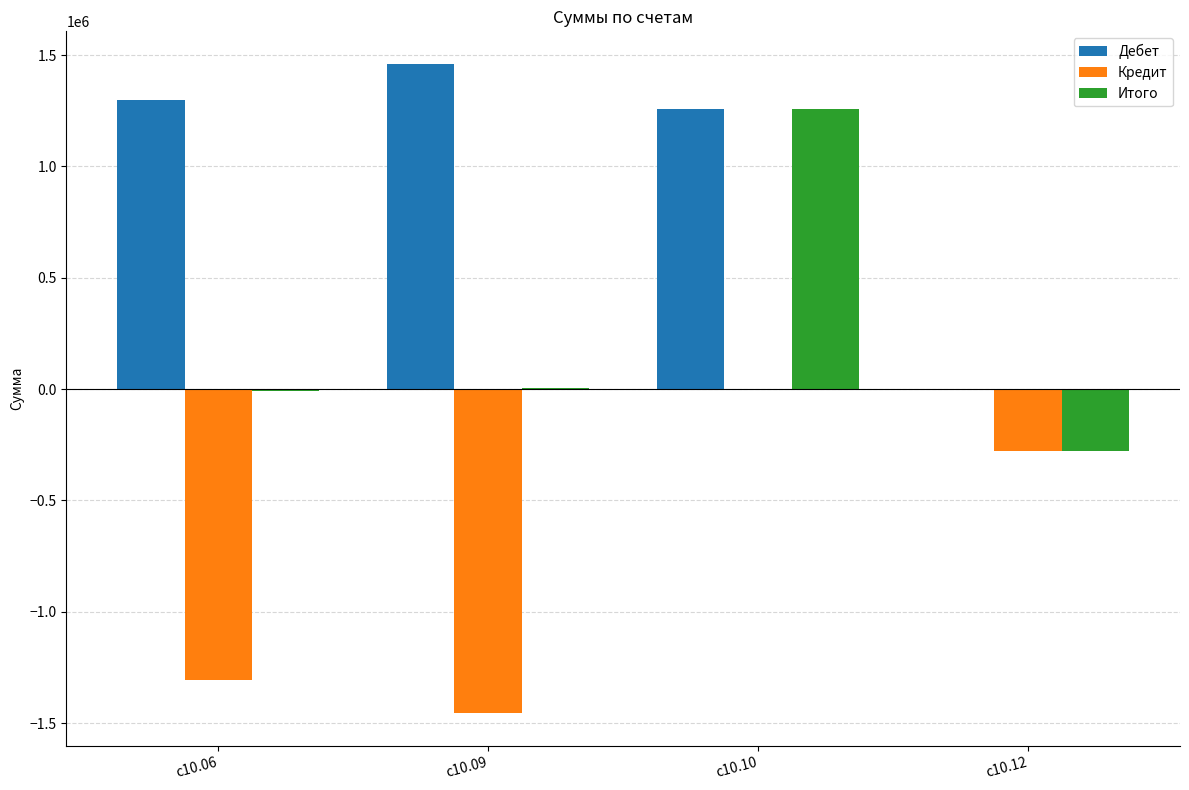

What is the sum of the Кредит values at с10.12 and с10.06?

-1587264.0